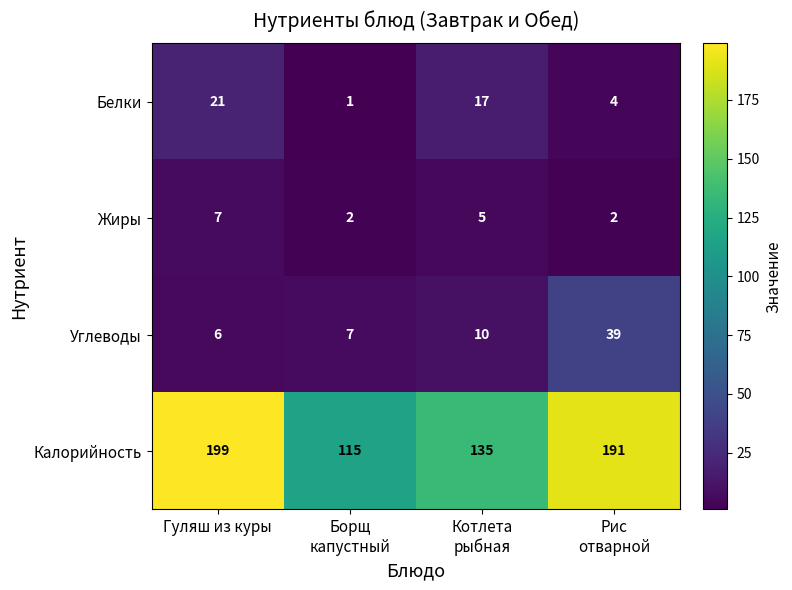

What is the maximum value for Жиры?

7